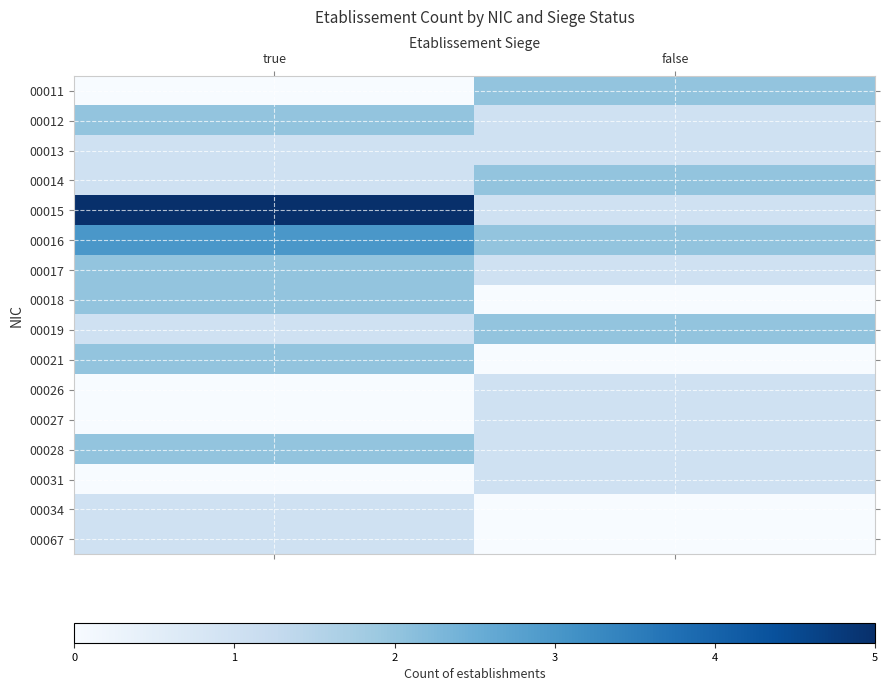

Reading left to right, list all the values displayed in this chart.

00011: true=0	false=2
00012: true=2	false=1
00013: true=1	false=1
00014: true=1	false=2
00015: true=5	false=1
00016: true=3	false=2
00017: true=2	false=1
00018: true=2	false=0
00019: true=1	false=2
00021: true=2	false=0
00026: true=0	false=1
00027: true=0	false=1
00028: true=2	false=1
00031: true=0	false=1
00034: true=1	false=0
00067: true=1	false=0